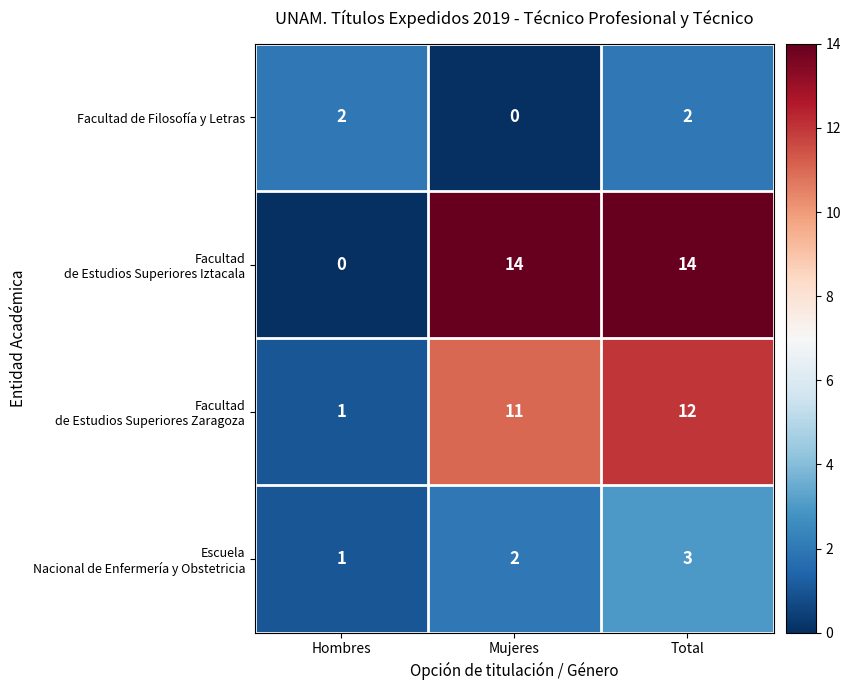

What is the maximum value shown in the chart?

14